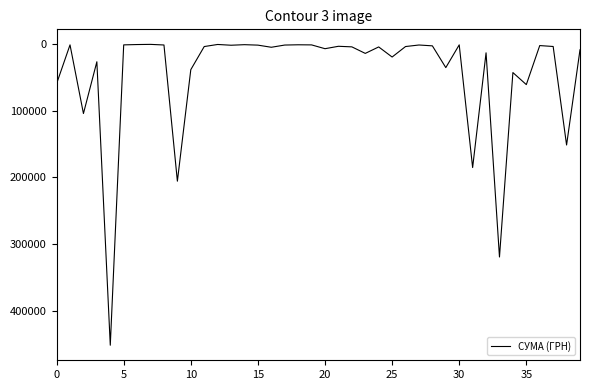

Does the chart have visible grid lines?

No